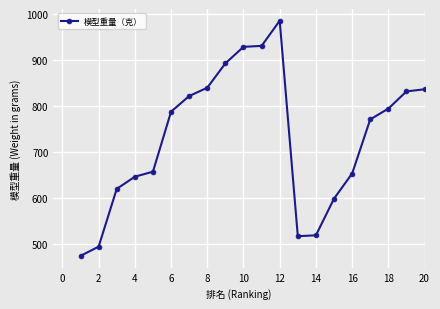

What is the smallest value displayed?

474.4